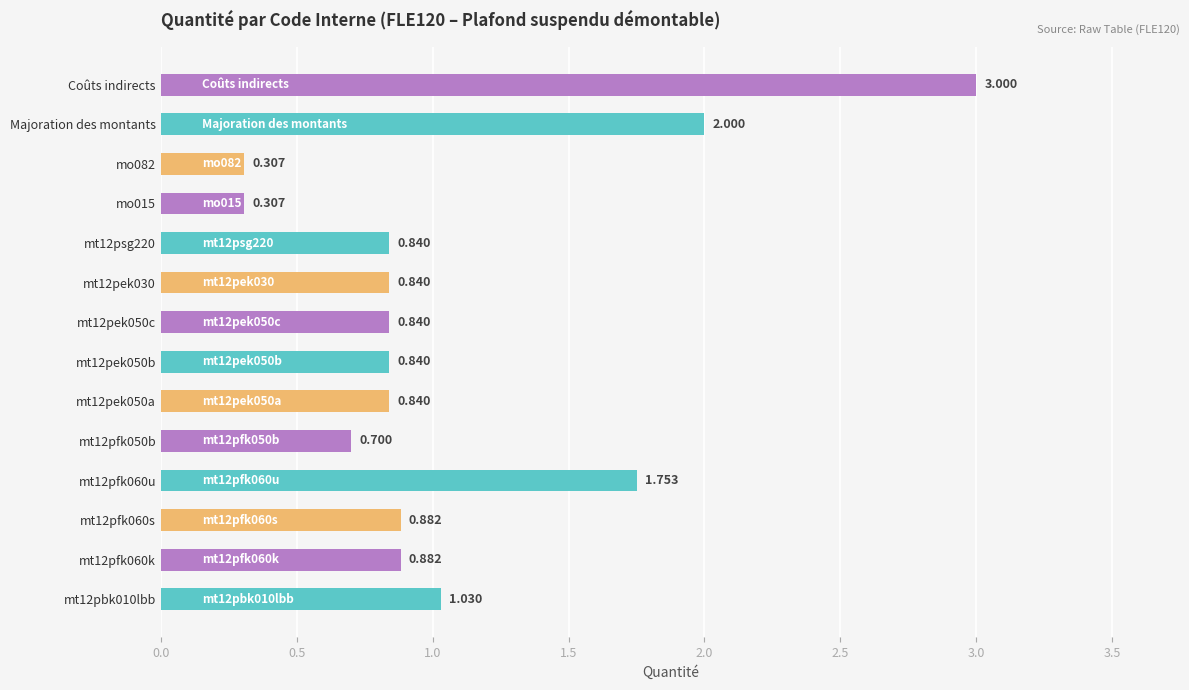

Between Coûts indirects and mt12pek030, which is larger?

Coûts indirects